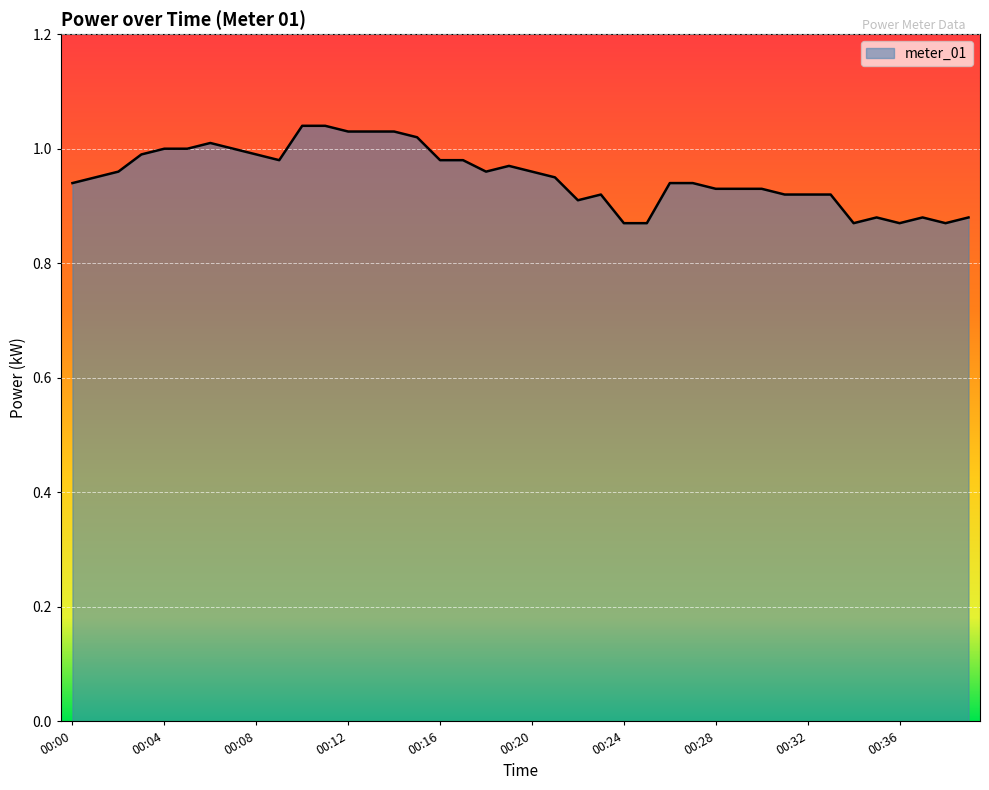

How many interior local valleys (lower than both neighbors) does the data have?

6